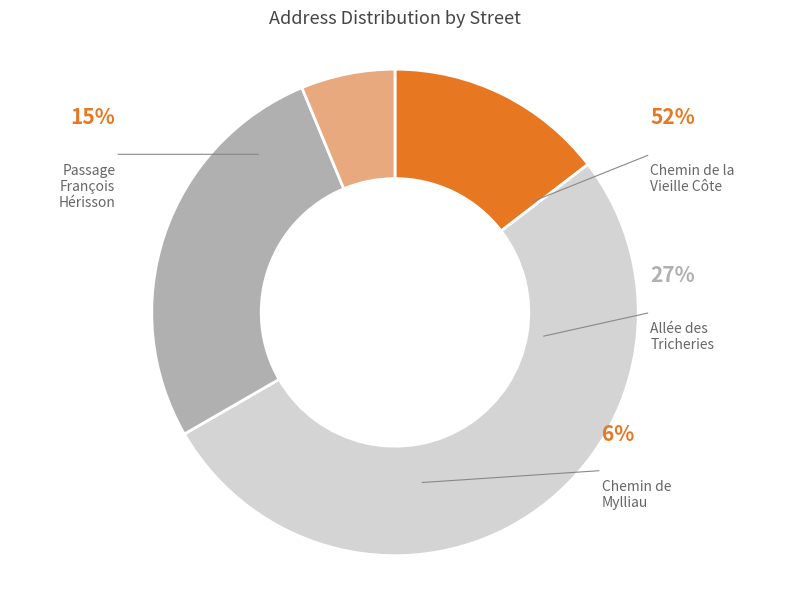

Which slice is the largest?

Allée des Tricheries